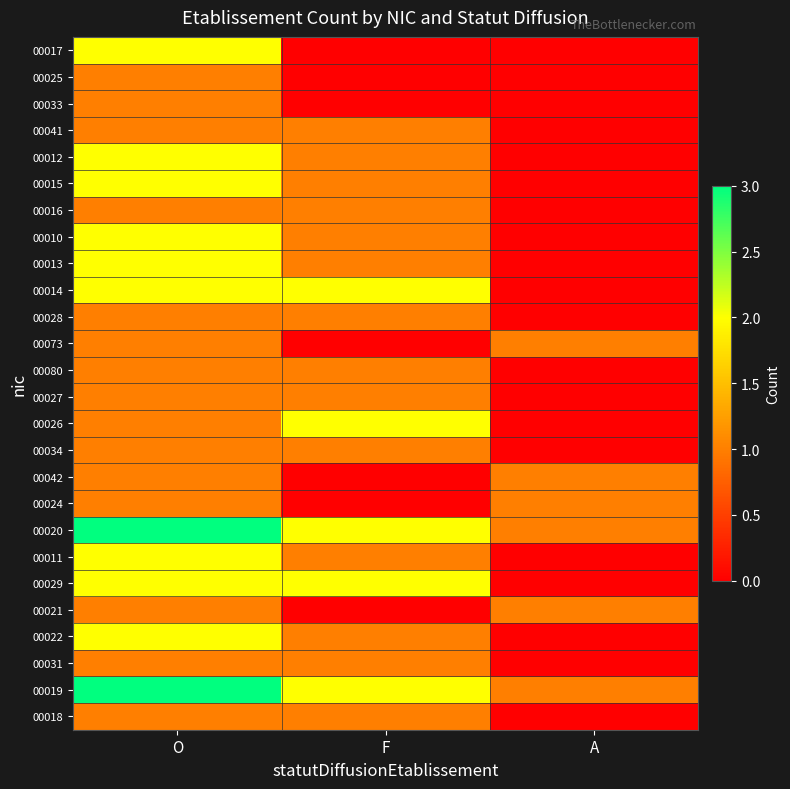

Which has a higher value, A or F?

A